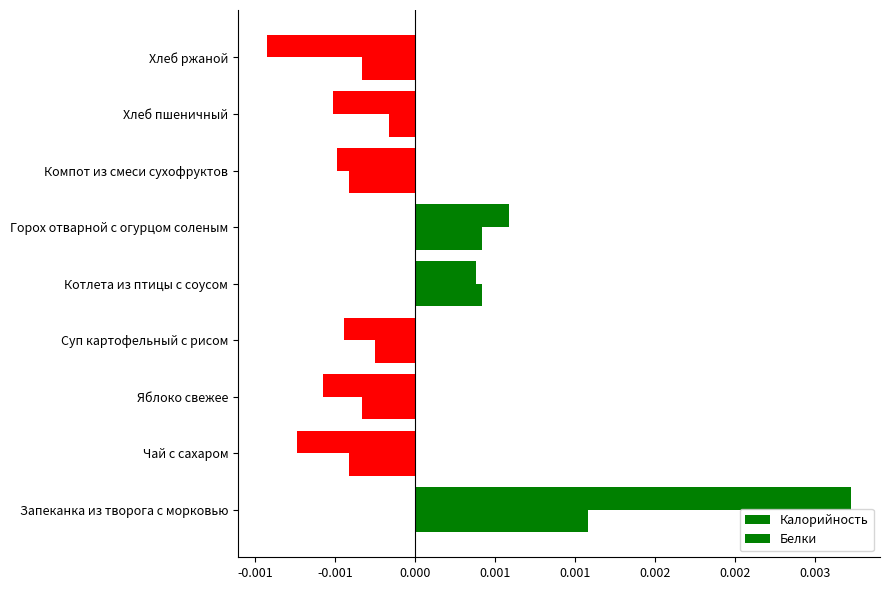

Which series has the largest range (max minus min)?

Калорийность